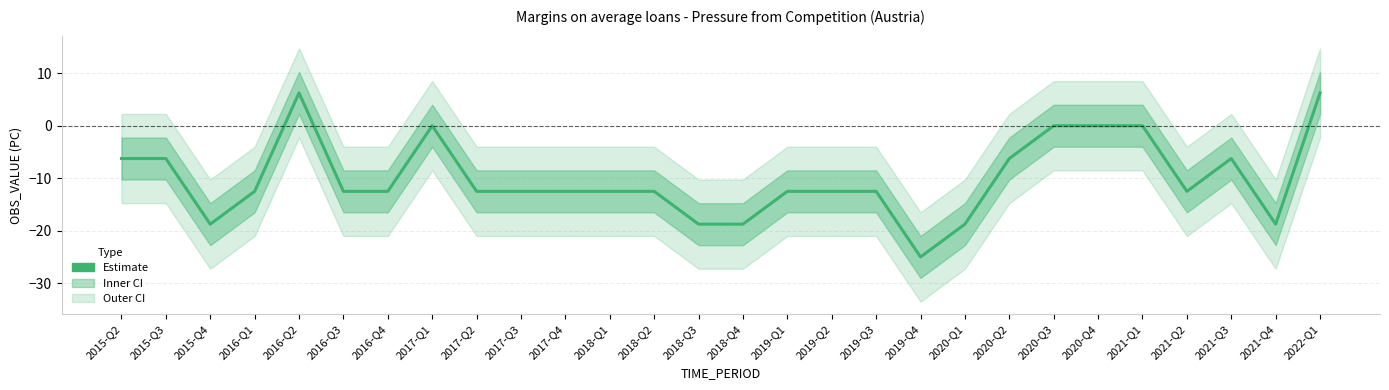

The value at 2015-Q4 is -18.8. True or false?

True